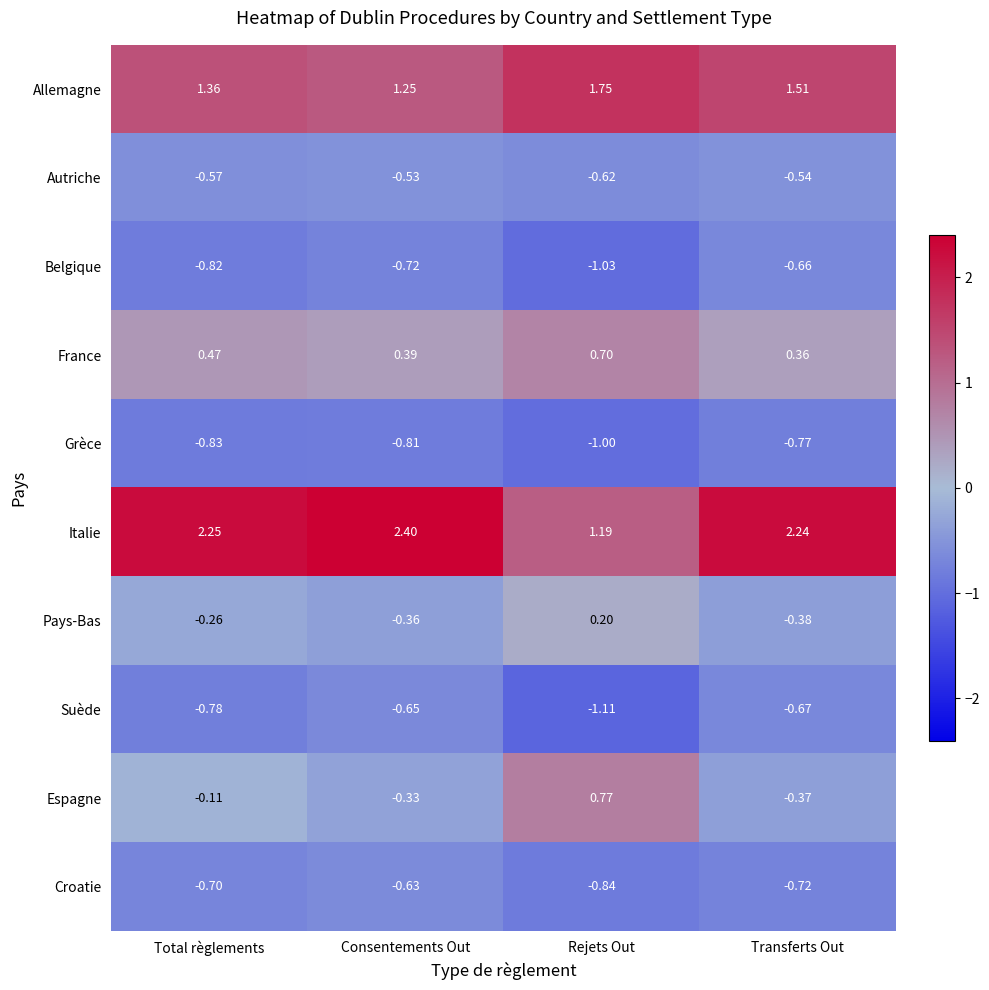

Which series has the largest total across all categories?

Italie